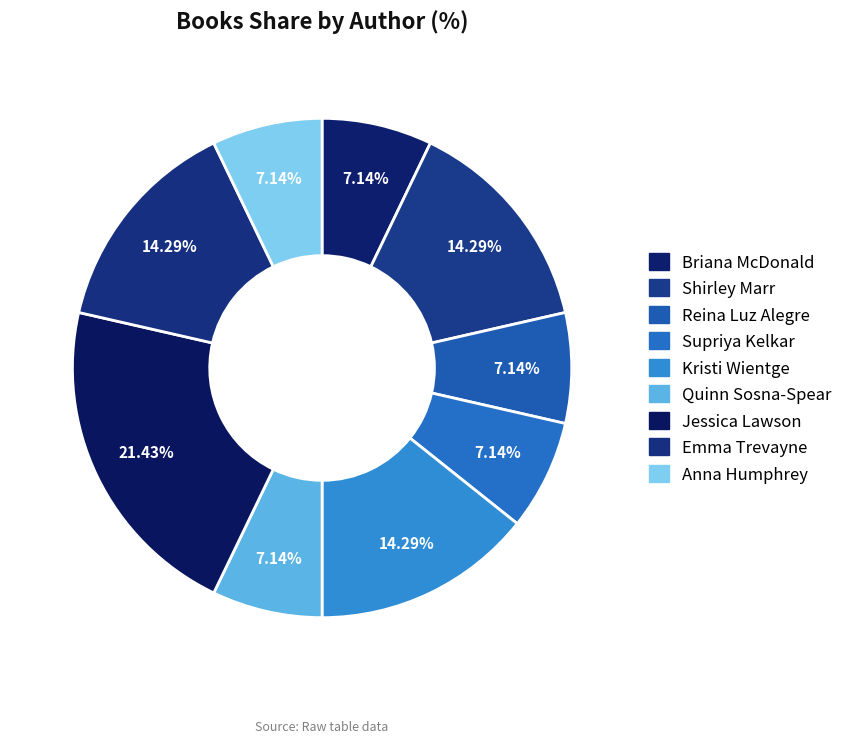

Count the number of slices in the pie.

9